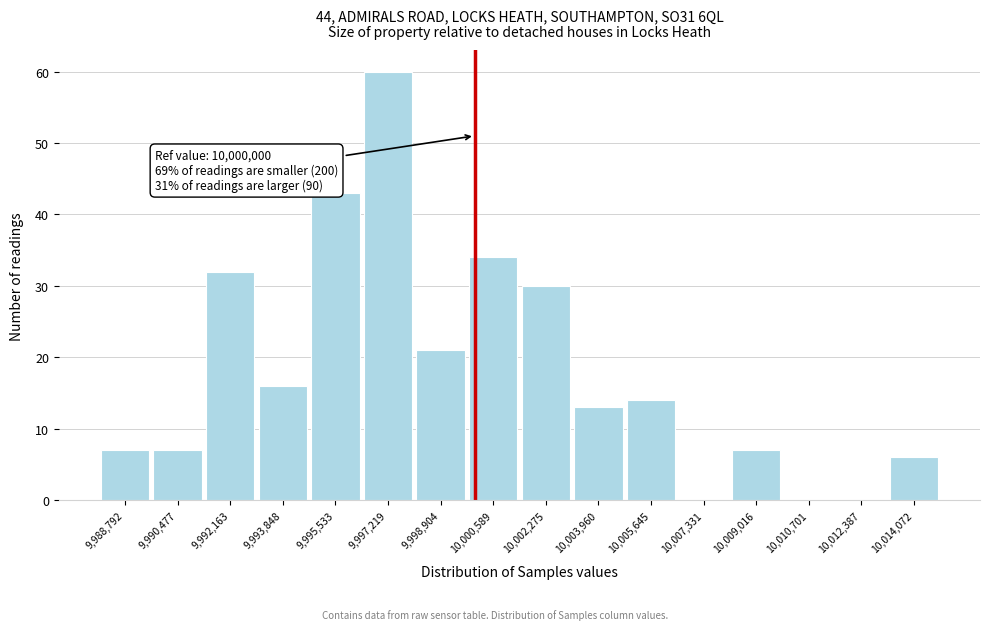

Over which range of the x-axis is the bar tallest?

9996400 to 9998000